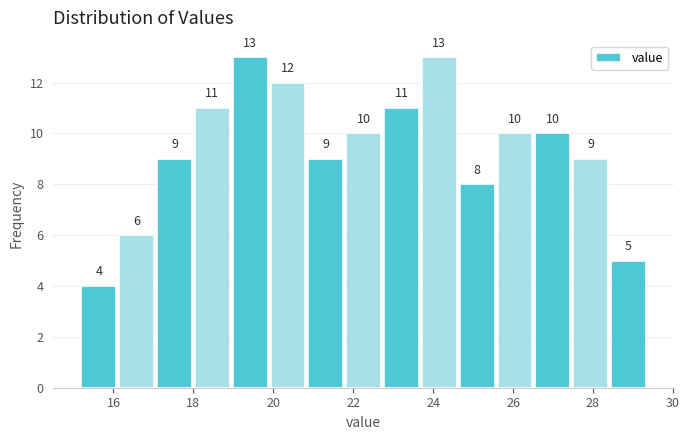

How tall is the bar that spans 26.6 to 27.6 on the x-axis? The bar edges are not printed on the chart, so give them approximately, as read against the axis.

10